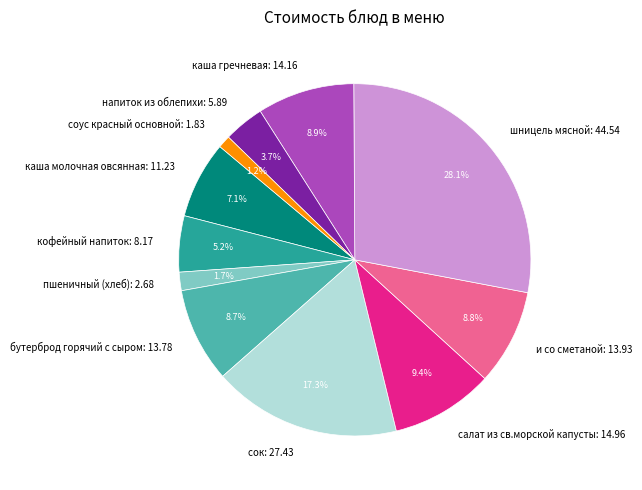

True or false: пшеничный (хлеб) accounts for 2% of the total.

True